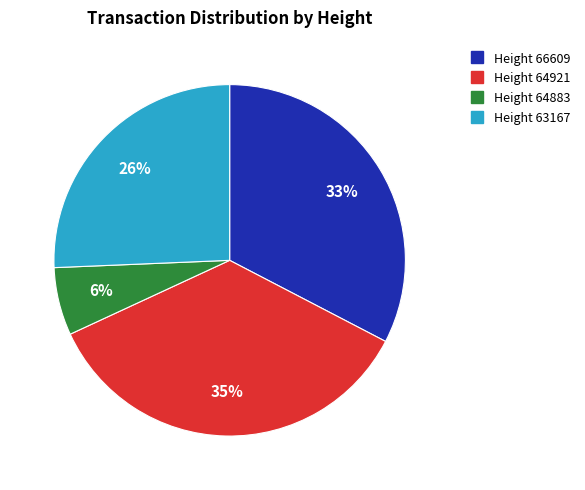

Is there a majority slice in this chart?

No